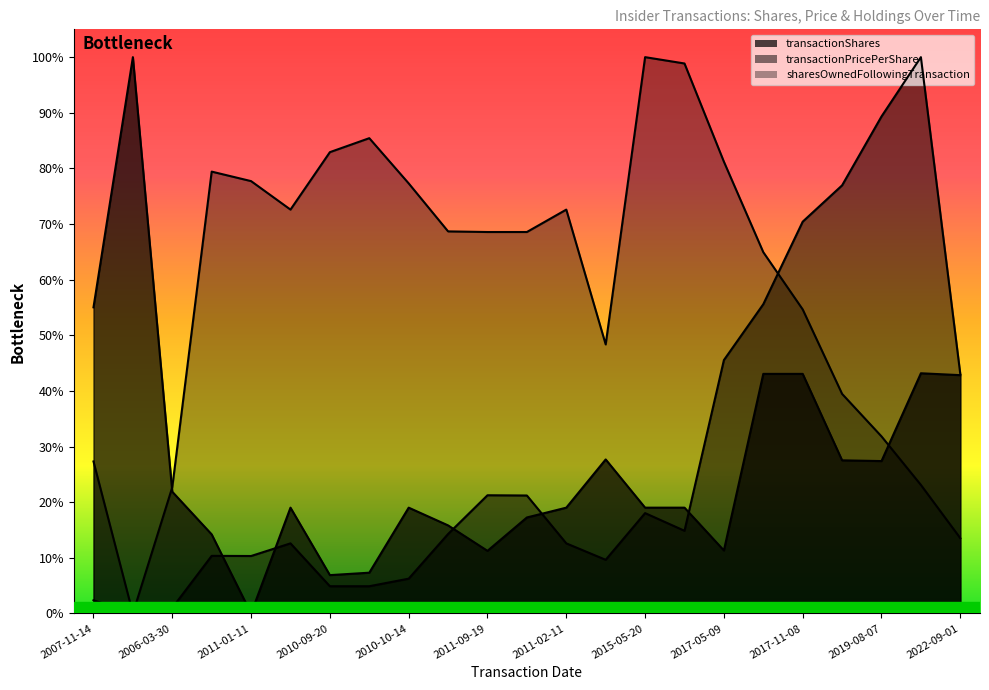

Which category has the highest value in the transactionPricePerShare series?

2020-12-14